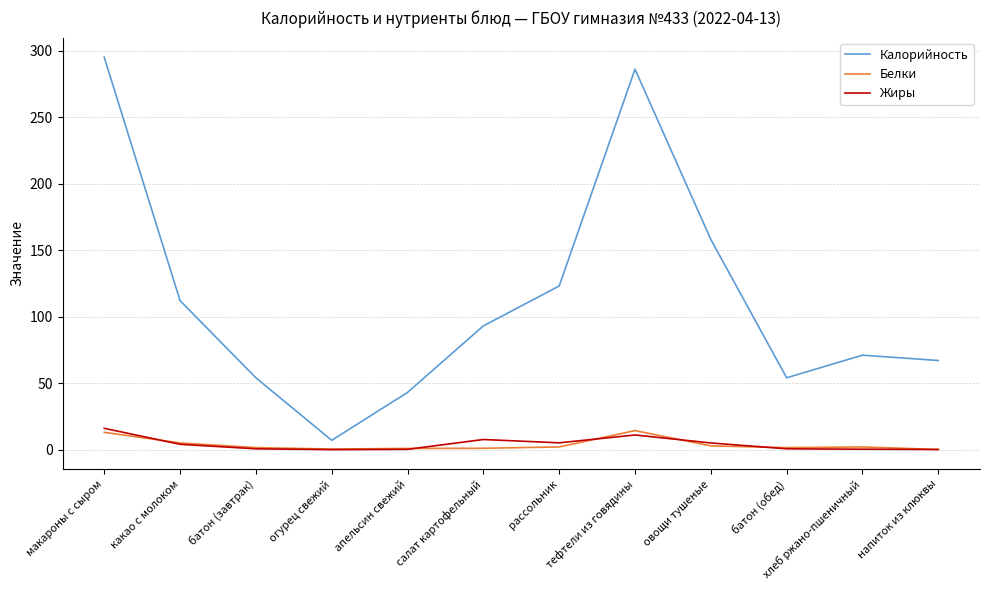

What is the maximum value for Жиры?

16.0